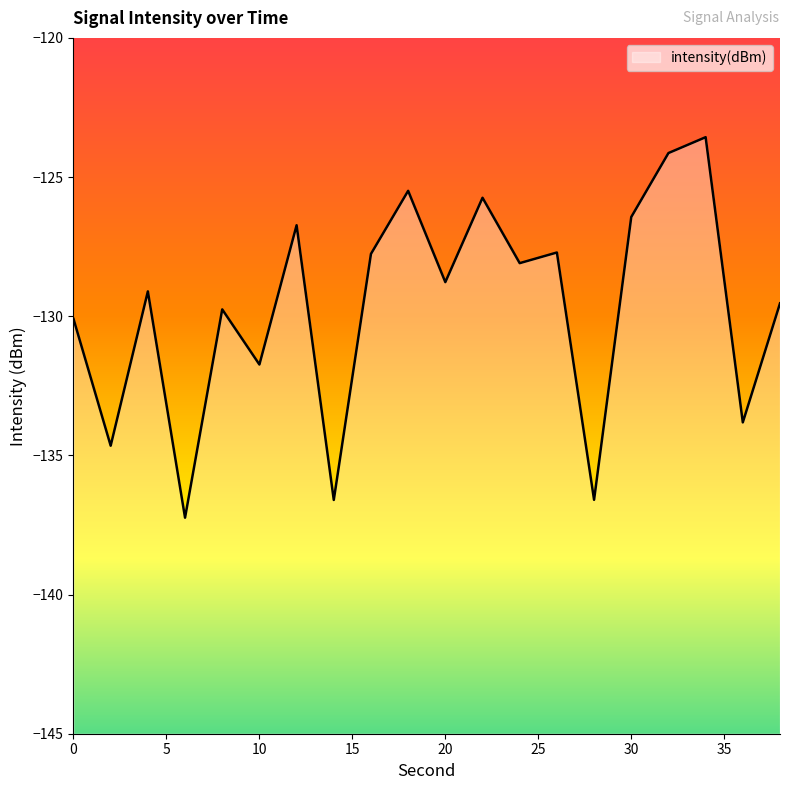

At which category does the data reach its first local peak?

4